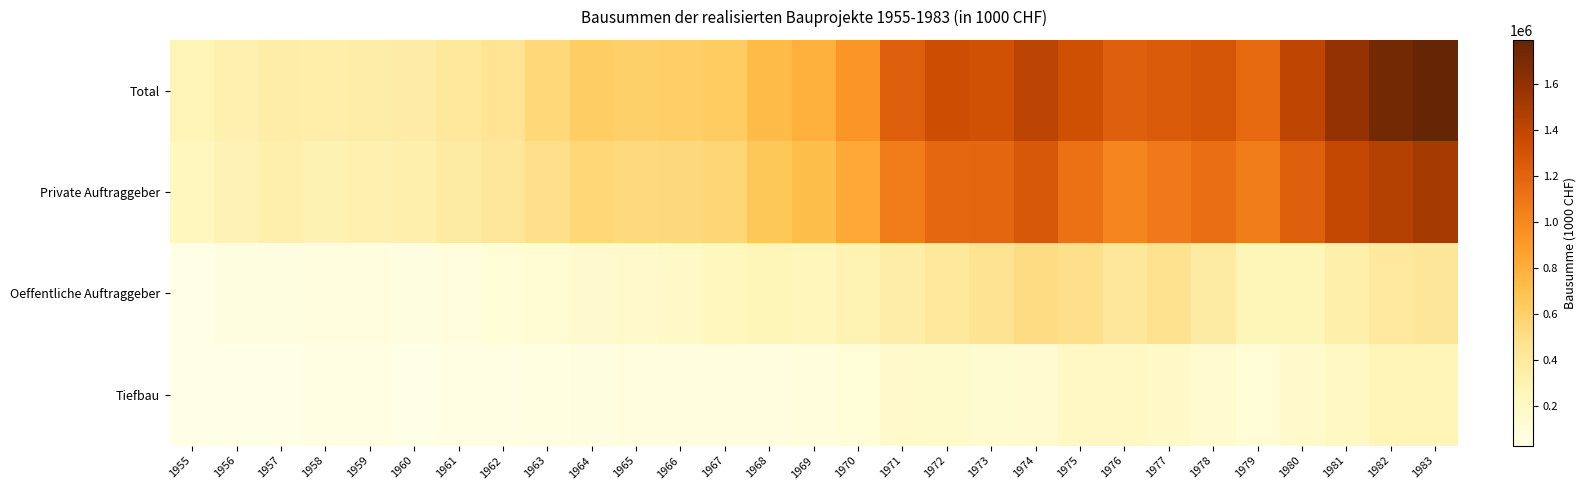

Reading right to left, extract all data points from this chart.

Total: 1983=1790557	1982=1724883	1981=1588585	1980=1401220	1979=1170830	1978=1289455	1977=1251255	1976=1220283	1975=1325279	1974=1416341	1973=1315101	1972=1337257	1971=1226556	1970=925090	1969=792227	1968=735129	1967=630343	1966=608227	1965=602775	1964=617778	1963=549033	1962=462030	1961=408939	1960=360734	1959=355262	1958=338887	1957=355092	1956=320769	1955=272235
Private Auftraggeber: 1983=1514661	1982=1448787	1981=1379764	1980=1229050	1979=1060530	1978=1142930	1977=1069400	1976=1016397	1975=1121756	1974=1274228	1973=1180148	1972=1171920	1971=1054406	1970=823766	1969=712781	1968=660910	1967=560811	1966=542745	1965=533664	1964=555730	1963=496300	1962=417290	1961=373661	1960=327241	1959=319381	1958=301830	1957=326722	1956=289494	1955=242592
Oeffentliche Auftraggeber: 1983=427738	1982=398426	1981=332303	1980=264160	1979=267400	1978=378644	1977=472298	1976=417513	1975=491699	1974=514944	1973=466666	1972=412762	1971=354374	1970=294551	1969=261382	1968=265431	1967=235311	1966=189823	1965=168328	1964=152726	1963=129407	1962=104335	1961=75572	1960=60323	1959=68325	1958=65675	1957=62542	1956=56372	1955=34678
Tiefbau: 1983=275896	1982=276096	1981=208821	1980=172170	1979=110300	1978=146525	1977=181855	1976=203886	1975=203523	1974=142113	1973=134953	1972=165337	1971=172150	1970=101324	1969=79446	1968=74219	1967=69532	1966=65482	1965=69111	1964=62048	1963=52733	1962=44740	1961=35278	1960=33493	1959=35881	1958=37057	1957=28370	1956=31275	1955=29643